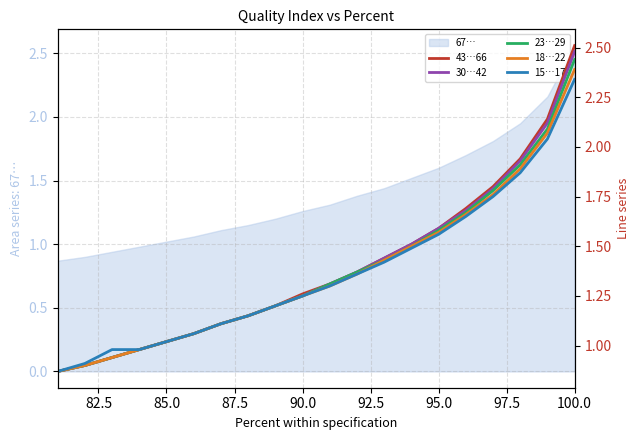

True or false: 15…17 and 43…66 intersect in this chart.

False